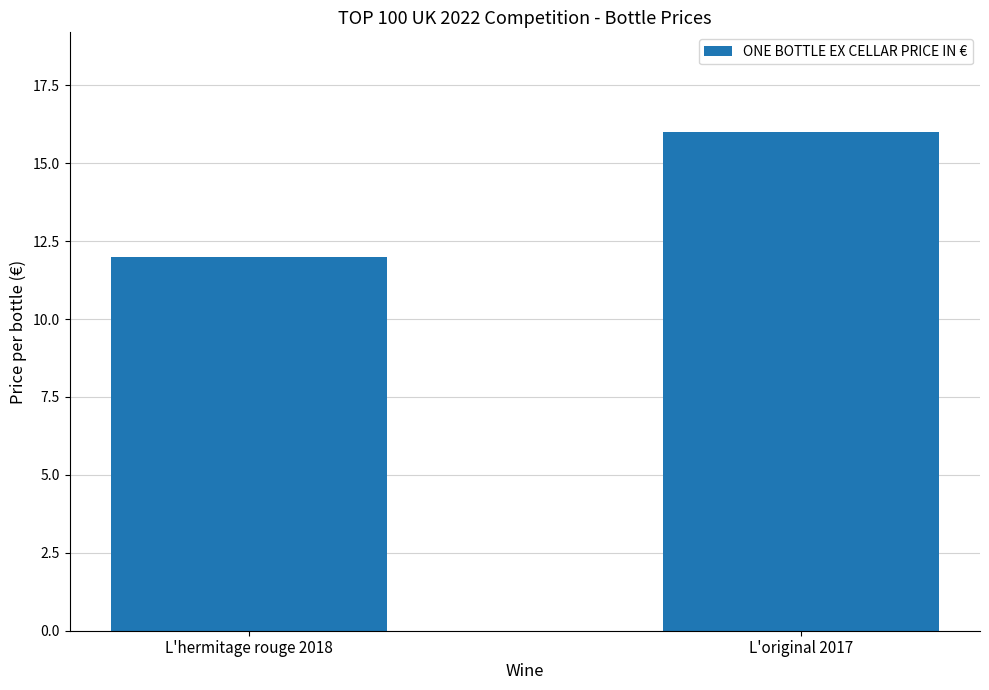

How many values are below 16?

1